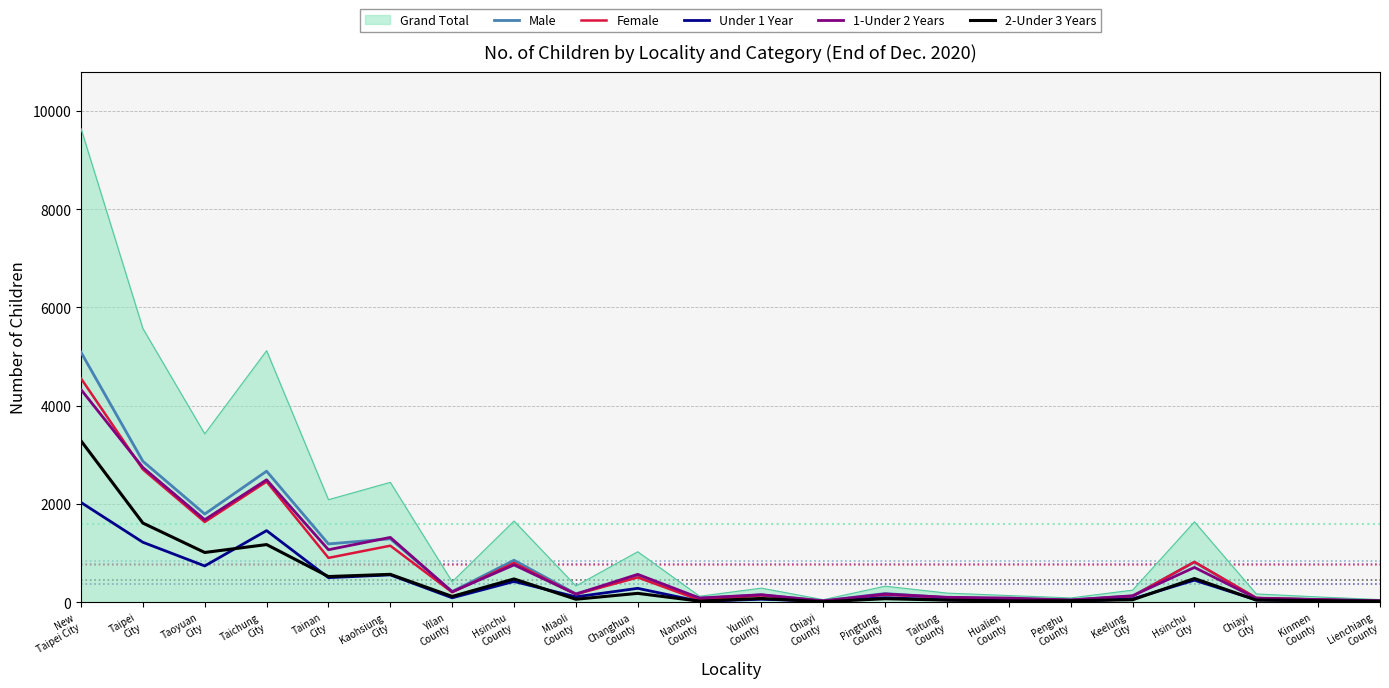

Which series has the largest total across all categories?

Grand Total